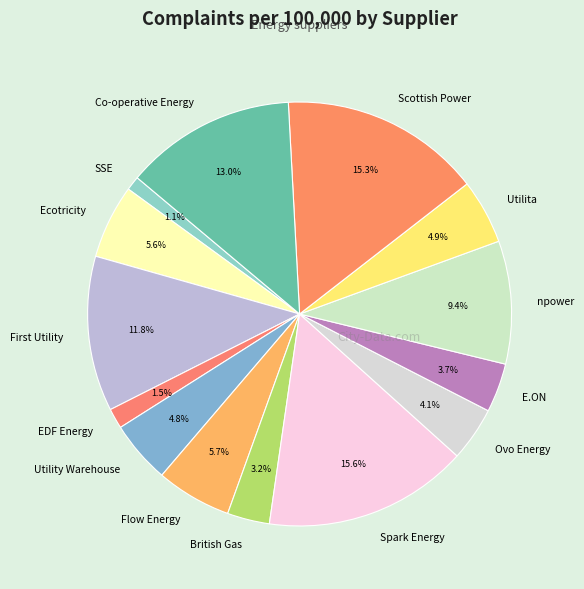

True or false: Utility Warehouse accounts for 12% of the total.

False